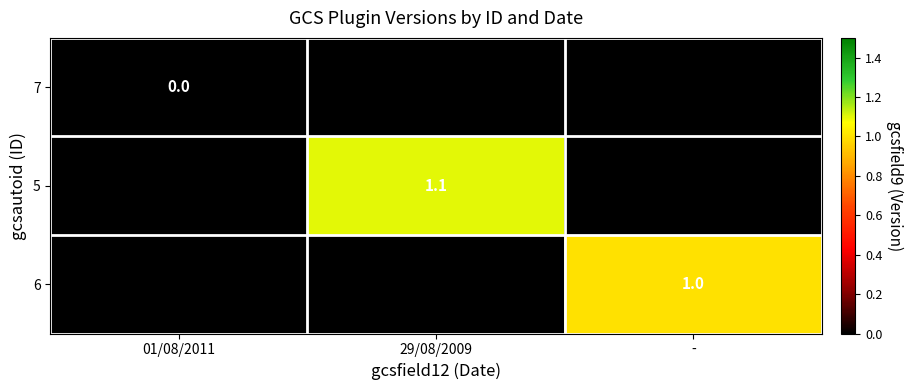

The 5 series shows 1.1 at 29/08/2009. True or false?

True